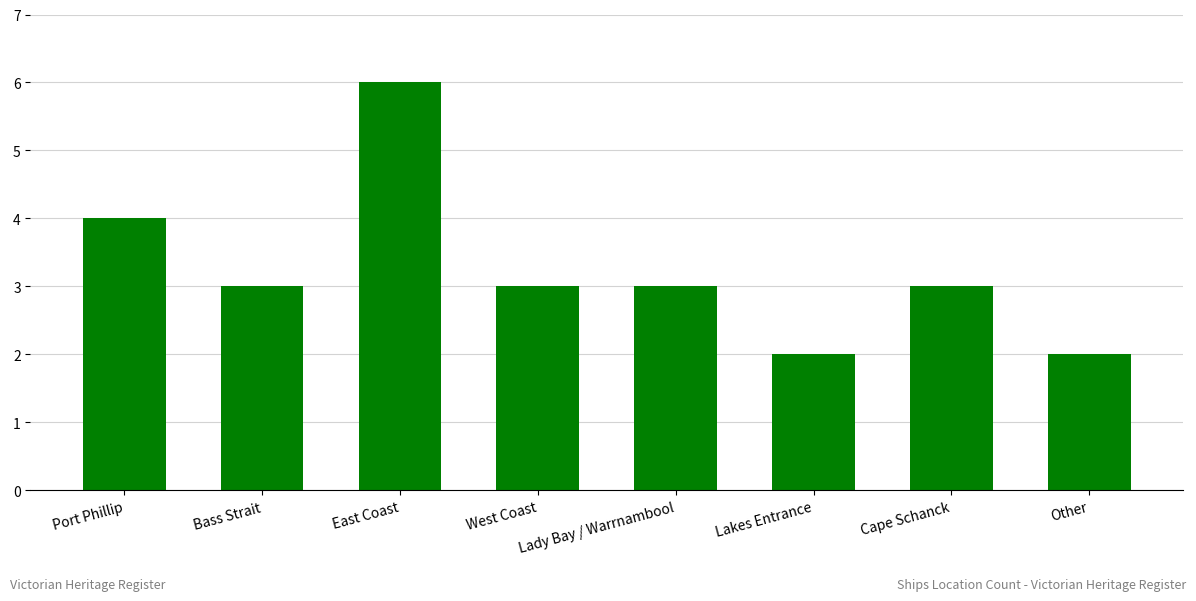

What is the label of the 2nd bar from the right?

Cape Schanck